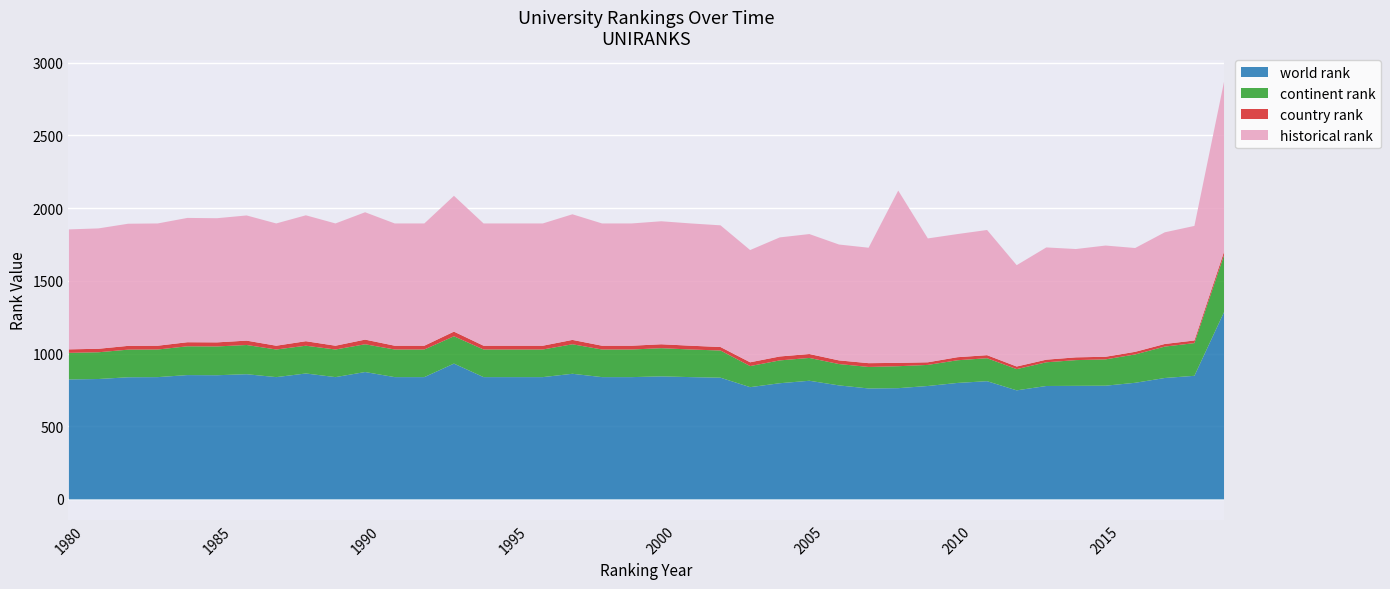

What is the value of the continent rank point at the 13th from the left?

190